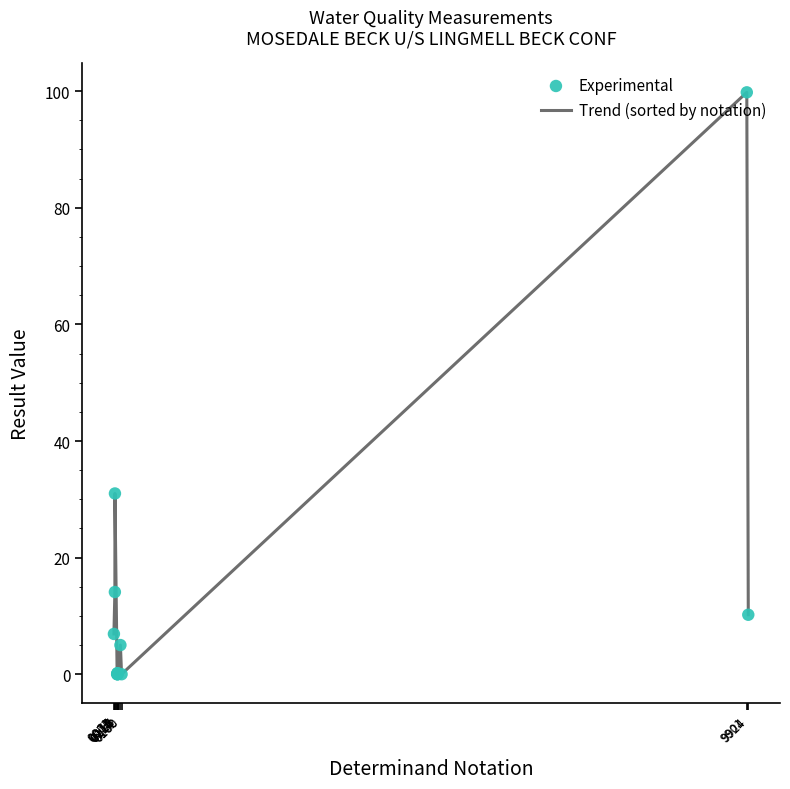

What is the maximum value shown in the chart?

99.8